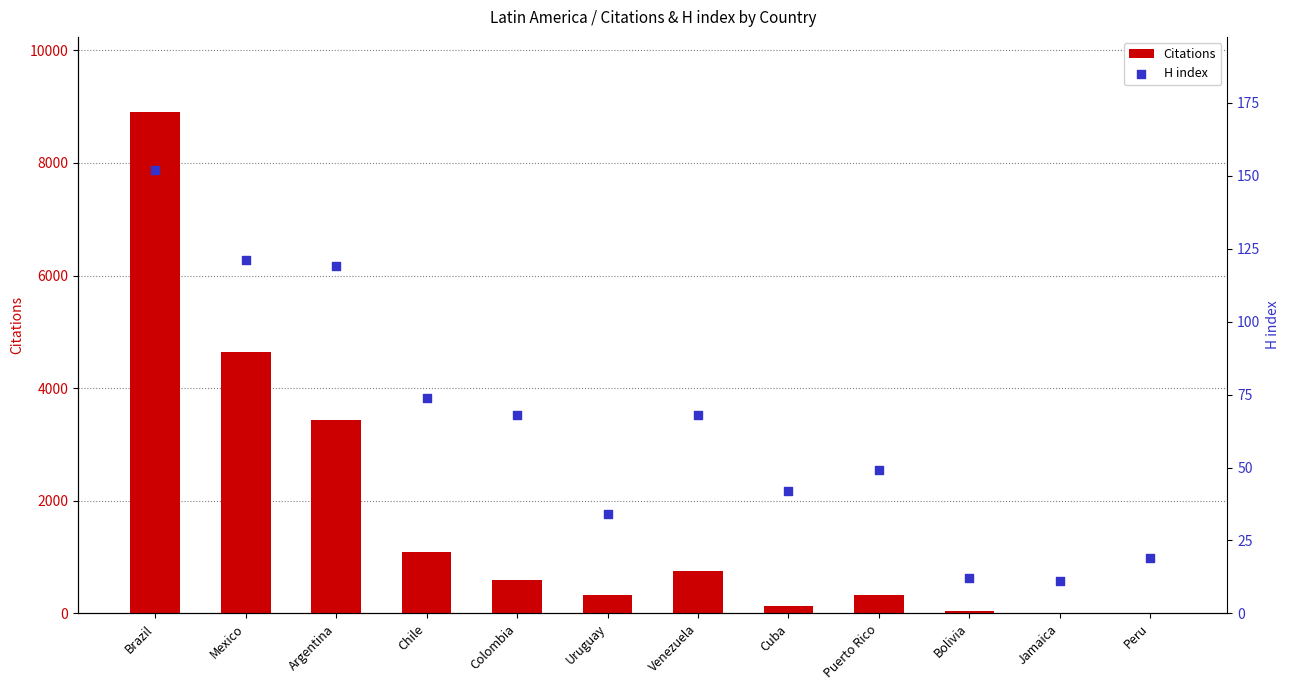

At how many categories does at least one series exceed 6671?

1